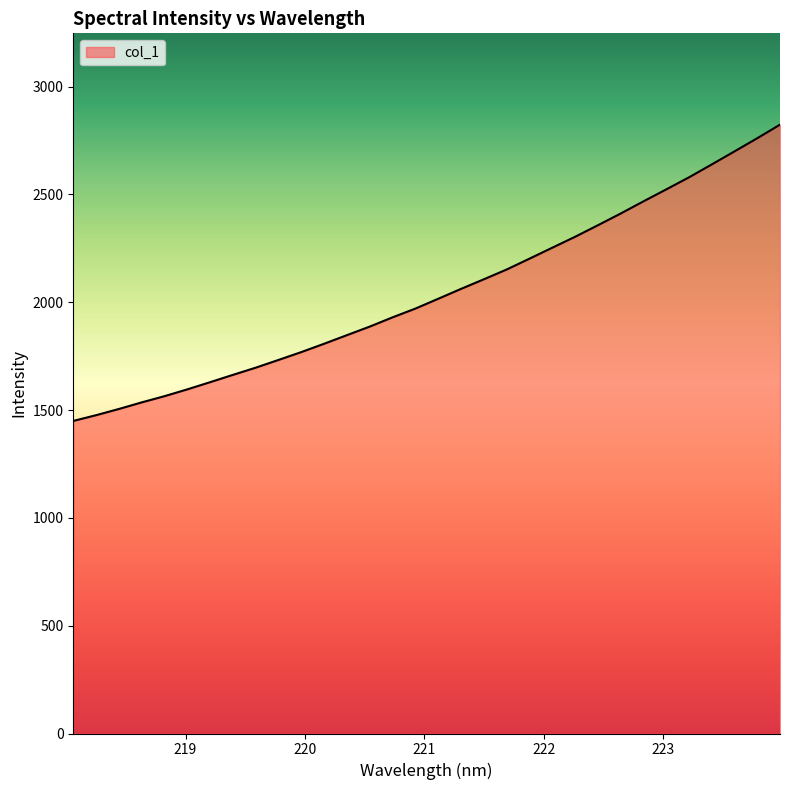

What is the sum of all values?

65420.5